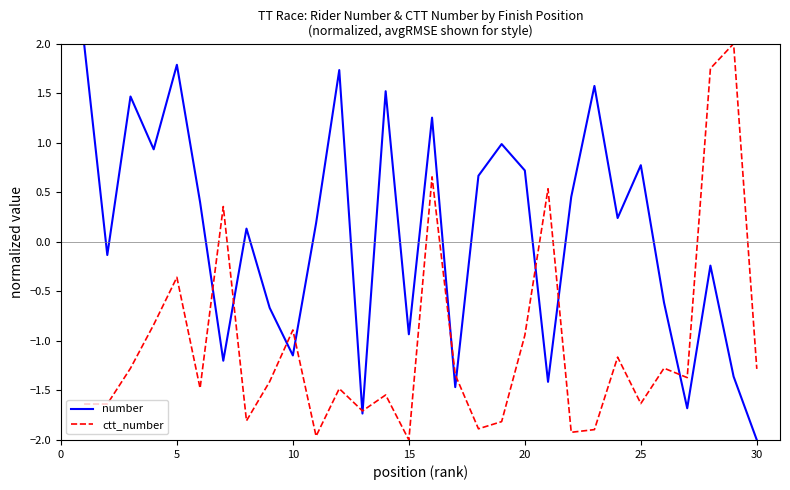

List the series in order of their overall mean, lowest first.

ctt_number, number